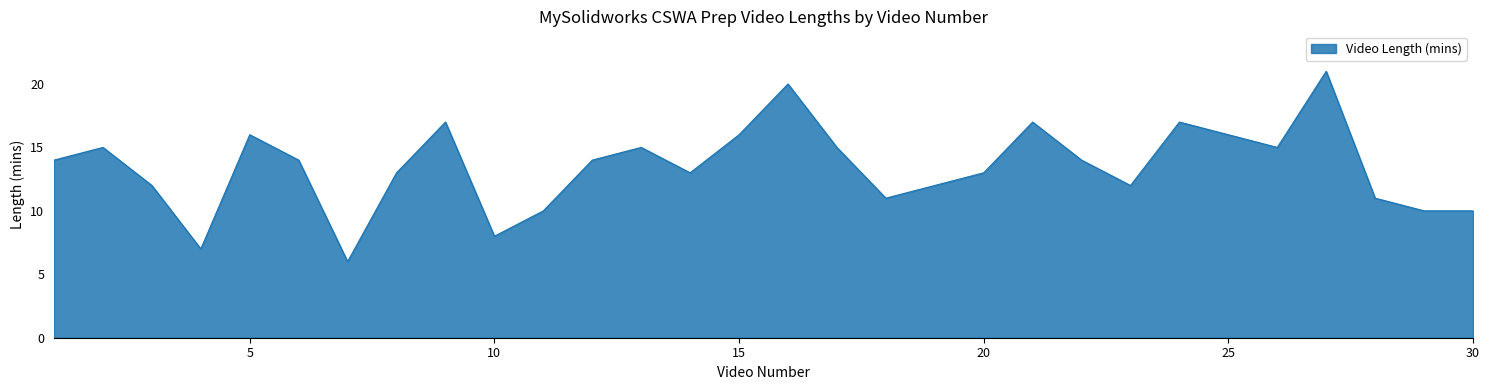

What is the minimum value shown in the chart?

6